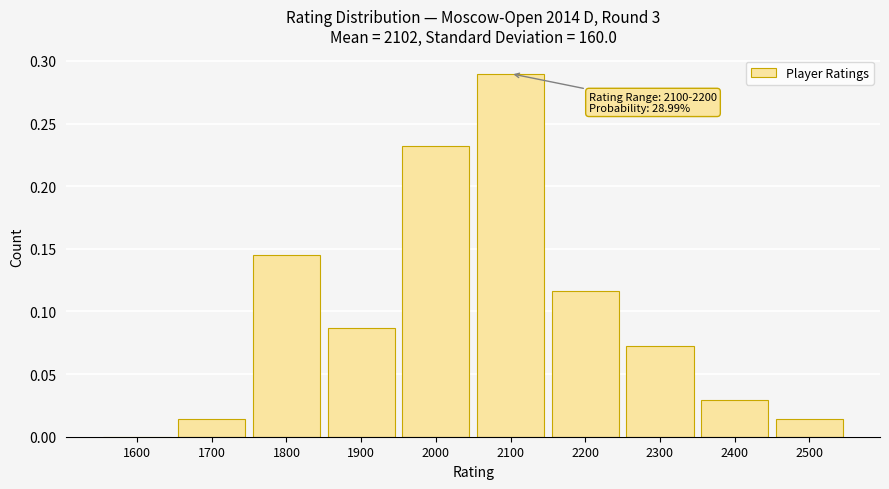

Between 2300 and 1800, which is larger?

1800